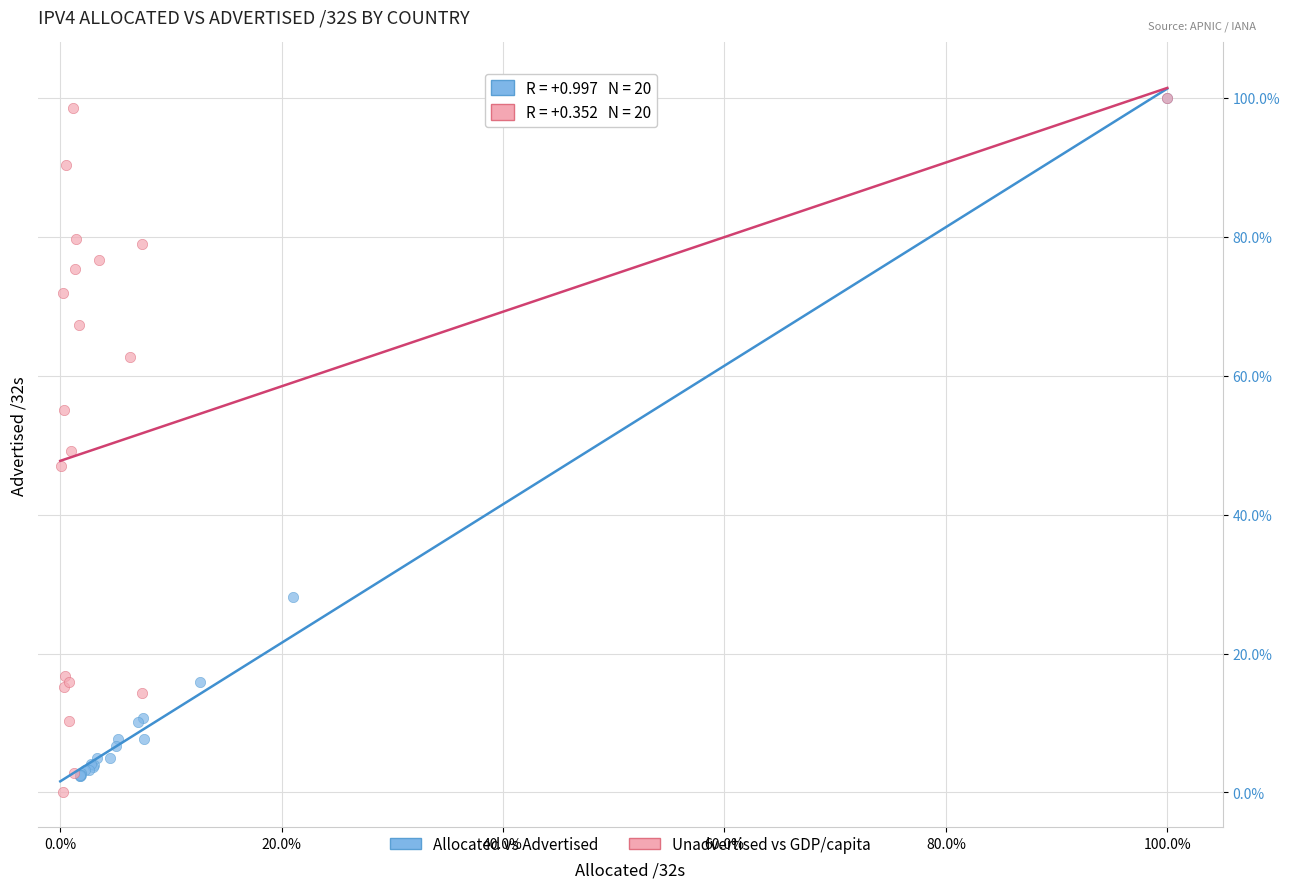

Which series has the largest Y range (max minus min)?

Unadvertised vs GDP/capita